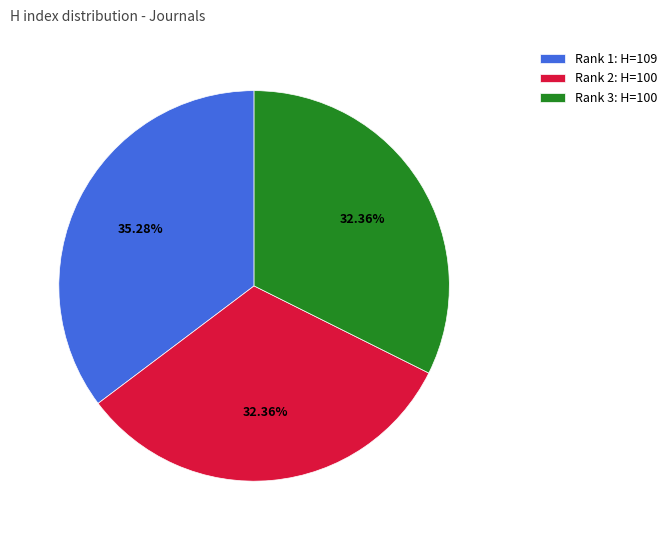

Is there a majority slice in this chart?

No